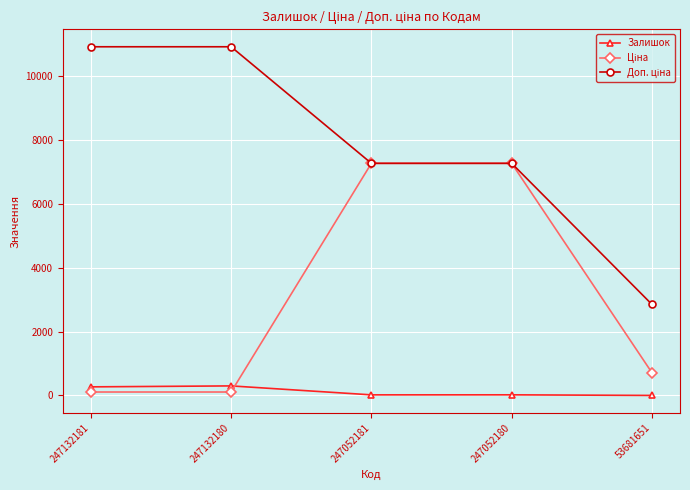

What is the sum of the Залишок values at 247132181 and 247132180?

570.0